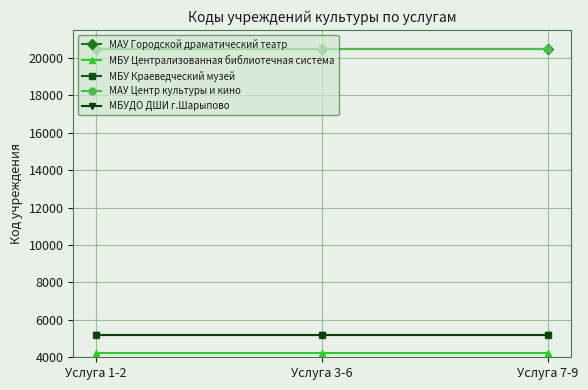

What is the total value across all series at Услуга 1-2?

55519